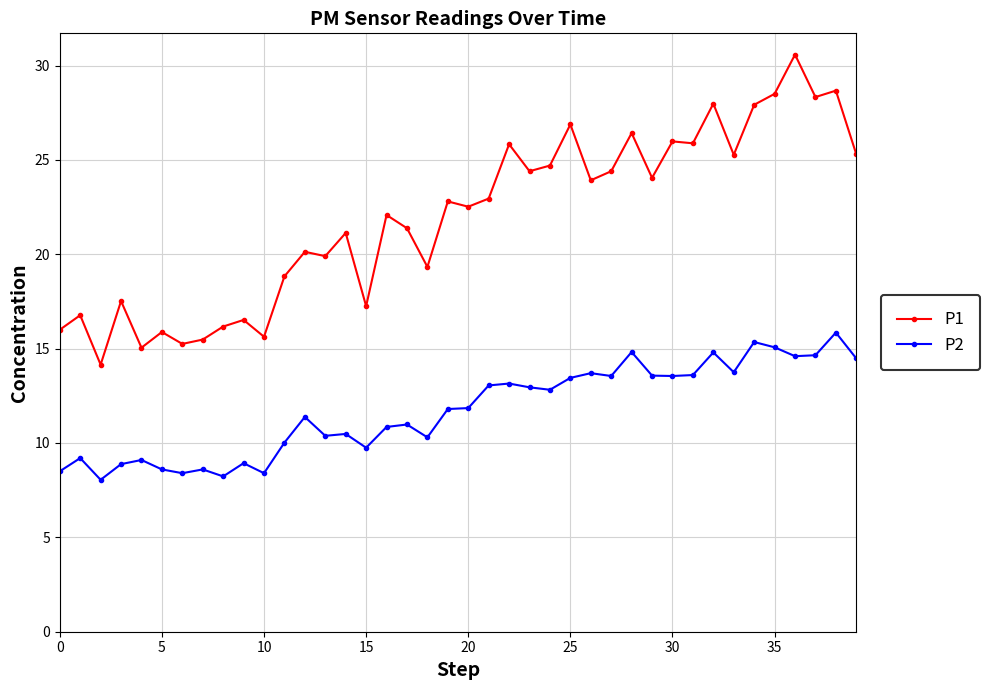

Rank the series by their maximum value, from highest to lowest.

P1, P2